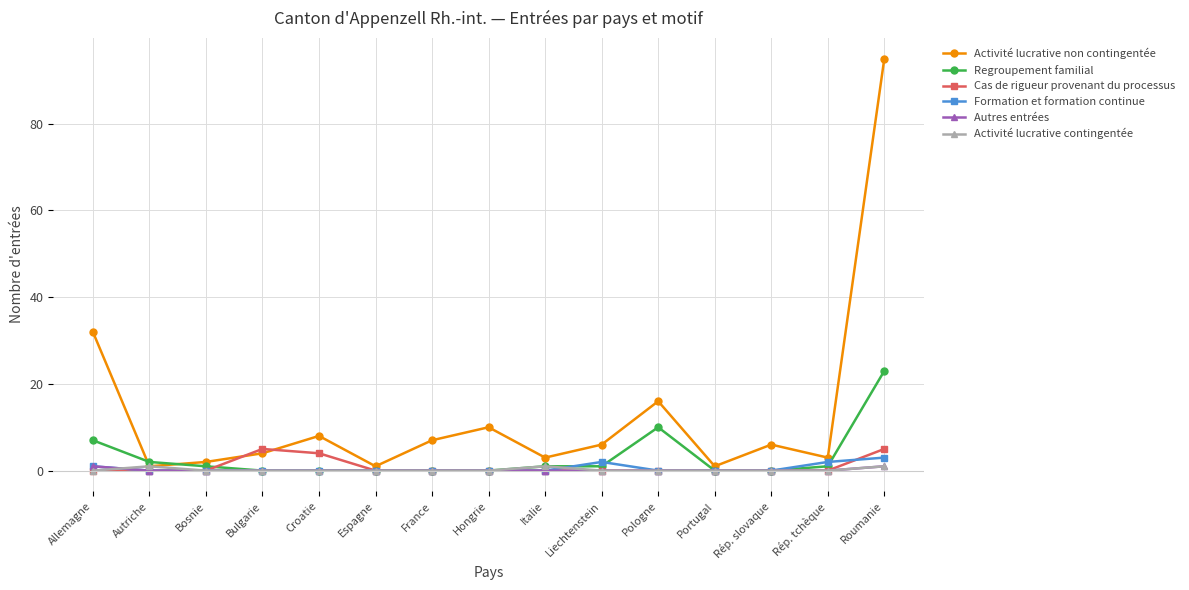

Which series has the widest spread of values?

Activité lucrative non contingentée